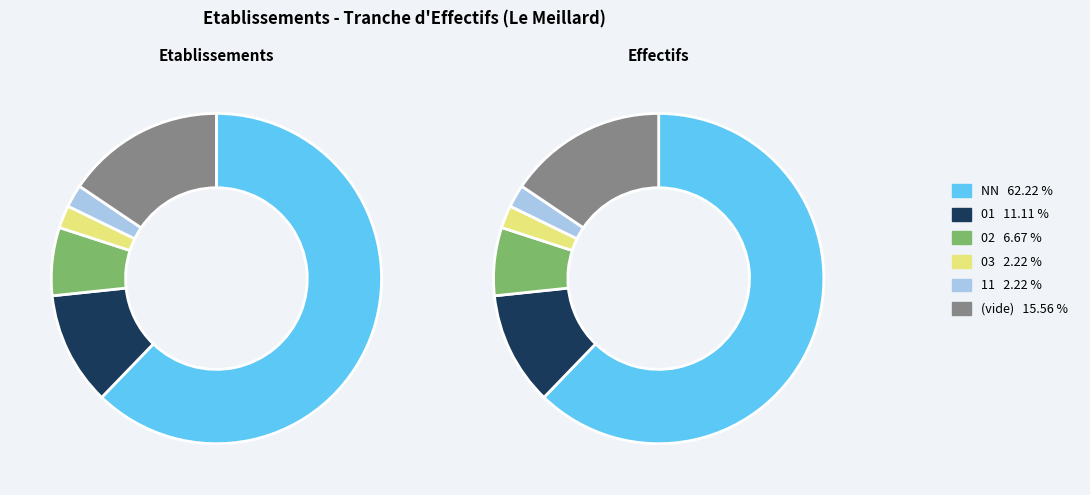

What is the largest slice in the pie chart?

NN